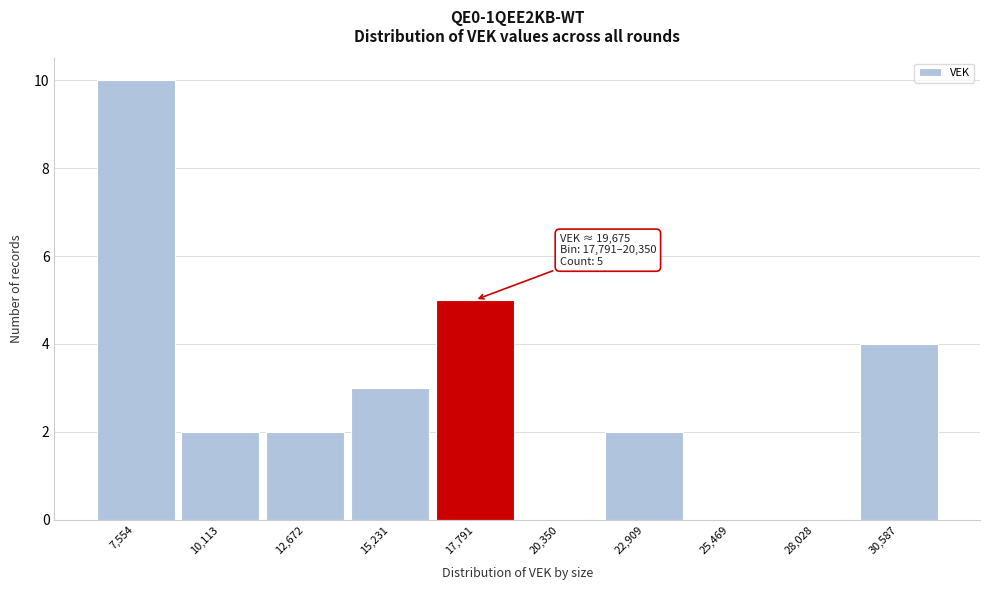

Reading right to left, transcribe all the data shown in this chart.

30,587=4	28,028=0	25,469=0	22,909=2	20,350=0	17,791=5	15,231=3	12,672=2	10,113=2	7,554=10